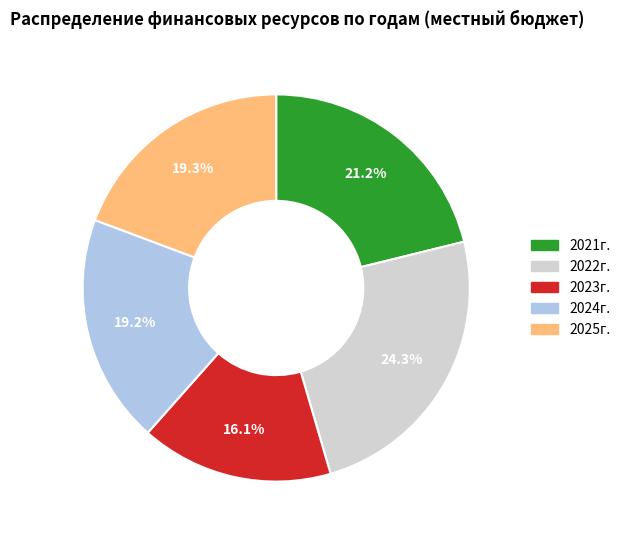

To the nearest percent, what is the combined percentage of 2025г. and 2023г.?

35%